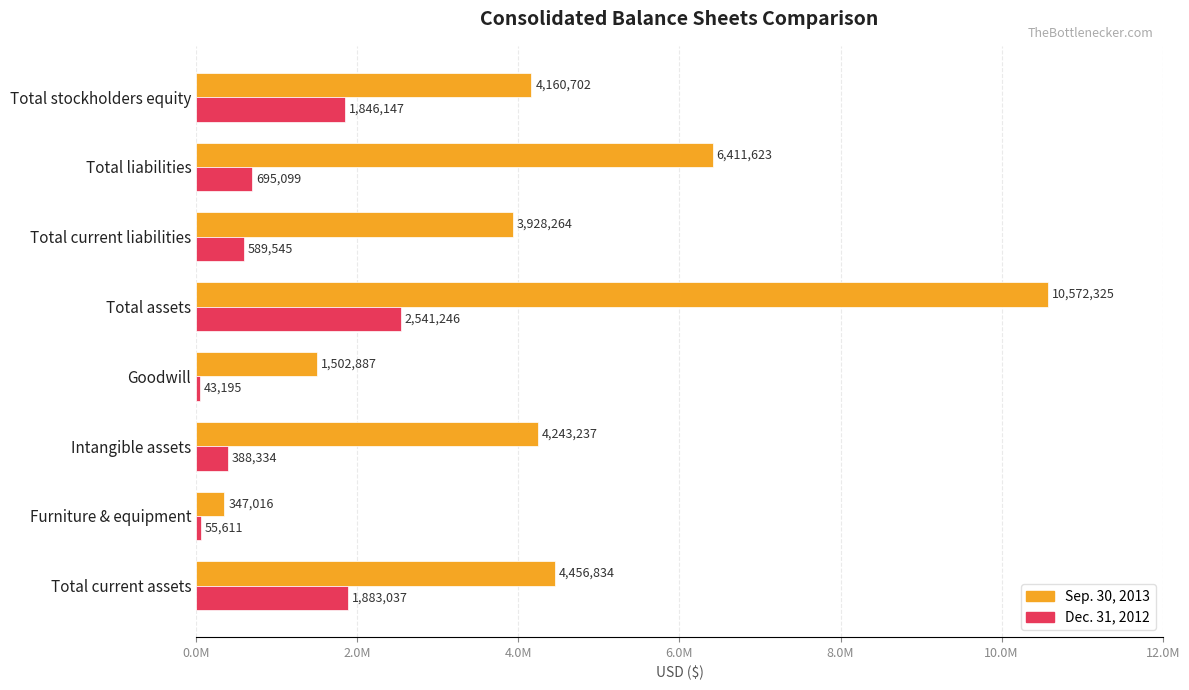

What are all the series names shown in the legend?

Sep. 30, 2013, Dec. 31, 2012